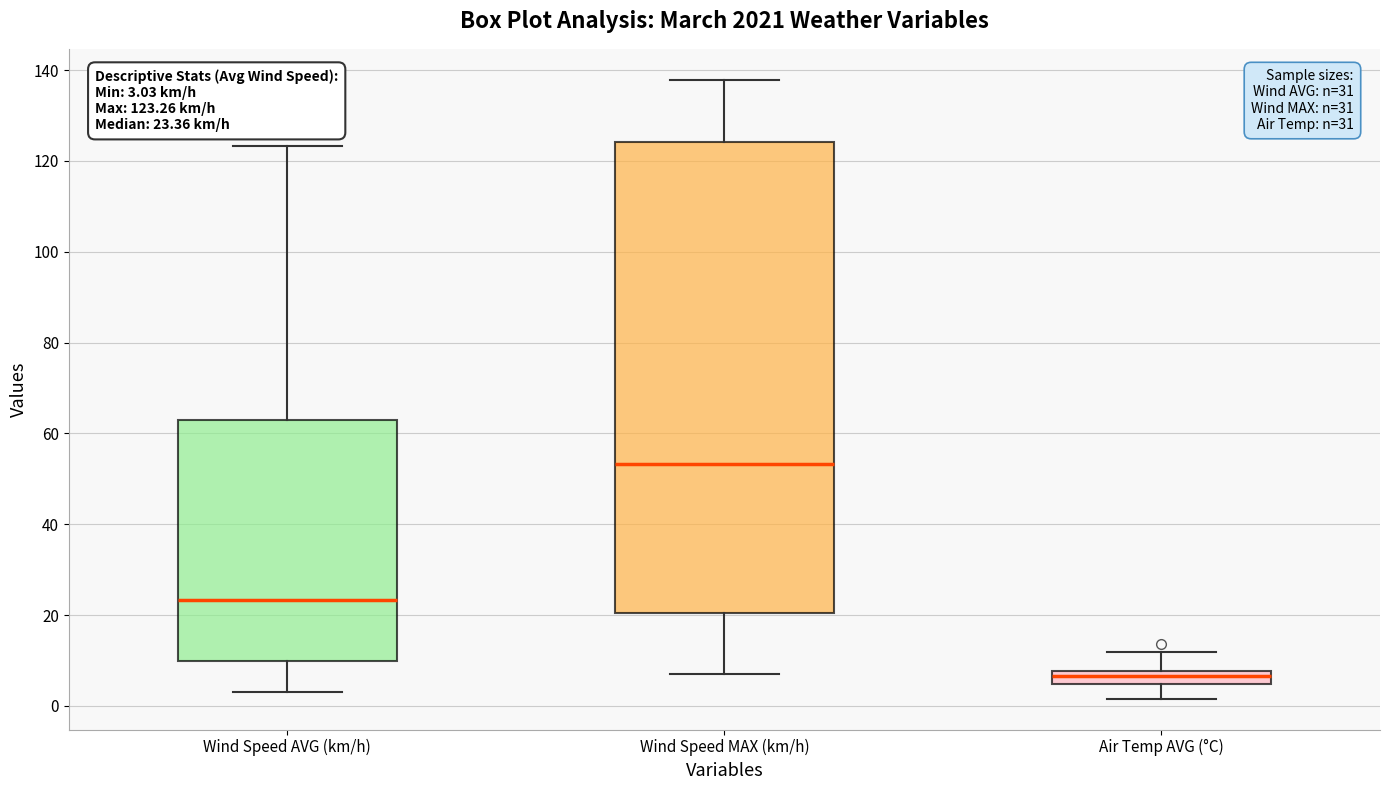

Which box has the highest median line?

Wind Speed MAX (km/h)